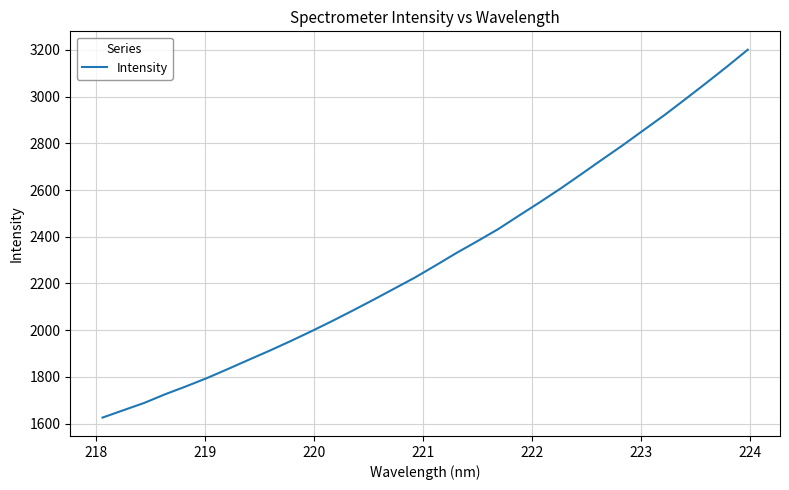

What is the difference between the maximum and minimum values?

1574.8